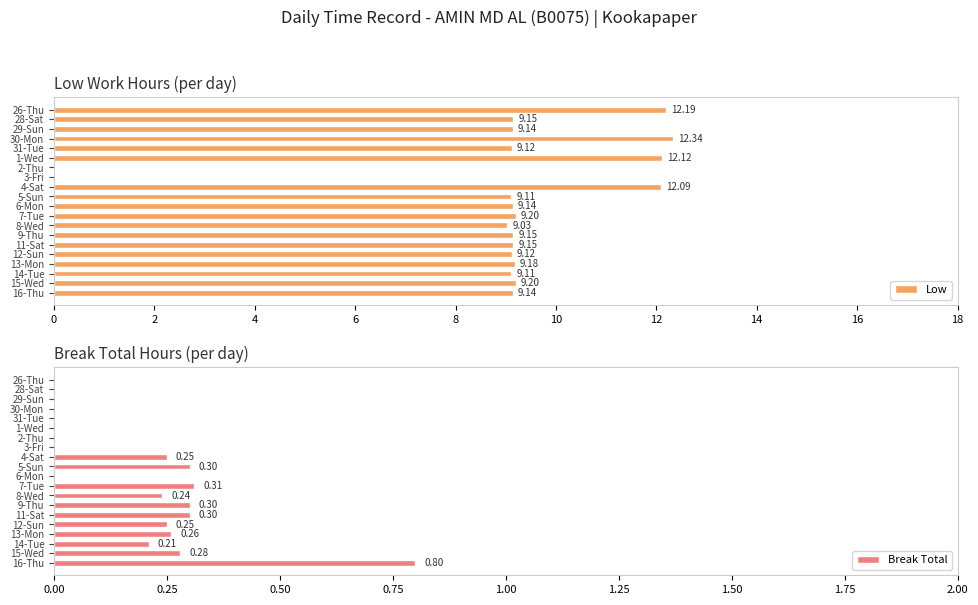

What is the sum of the Low values at 3-Fri and 6-Mon?

9.1